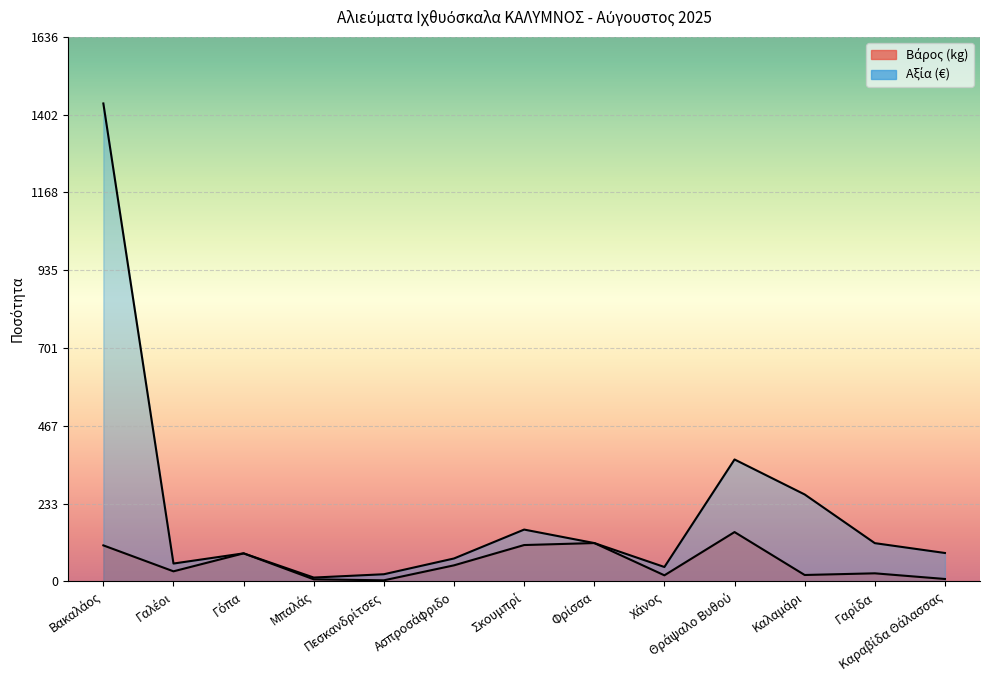

True or false: Βάρος (kg) and Αξία (€) intersect in this chart.

False